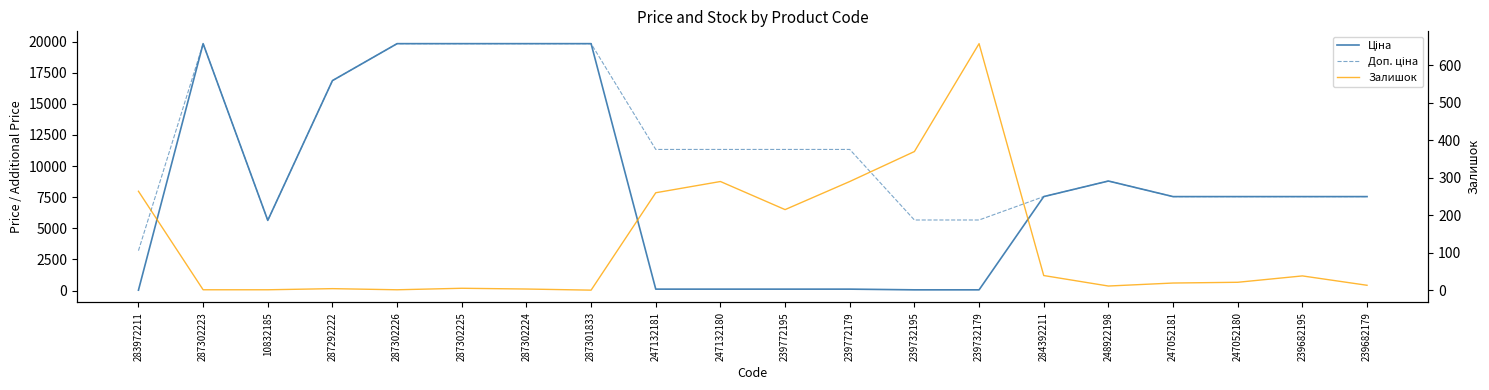

What is the minimum value for Ціна?

32.0